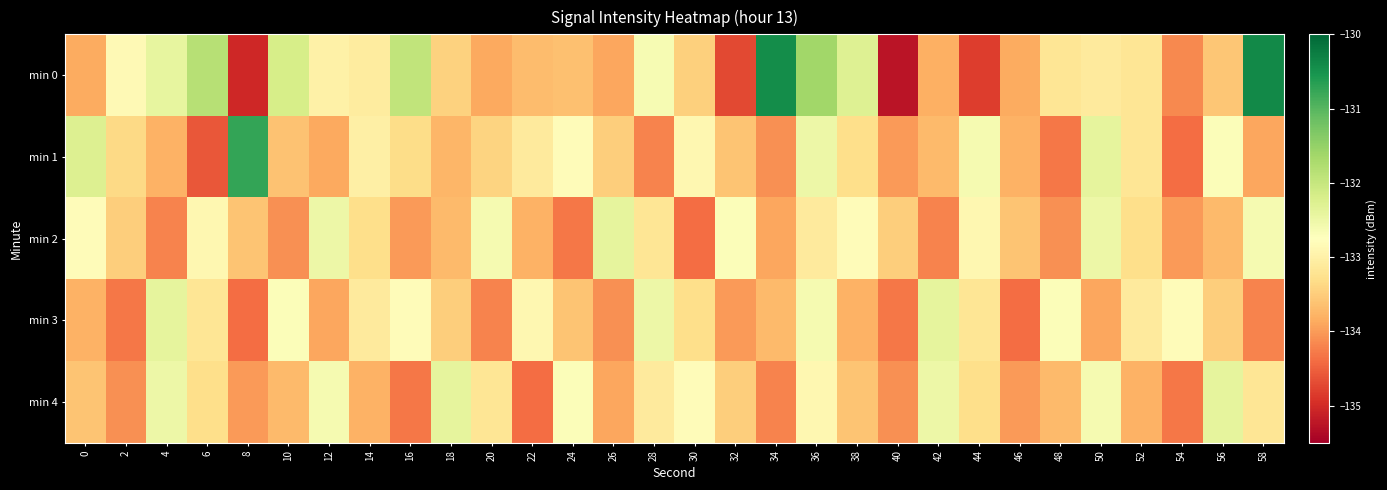

At which category does the chart reach its peak across all series?

58